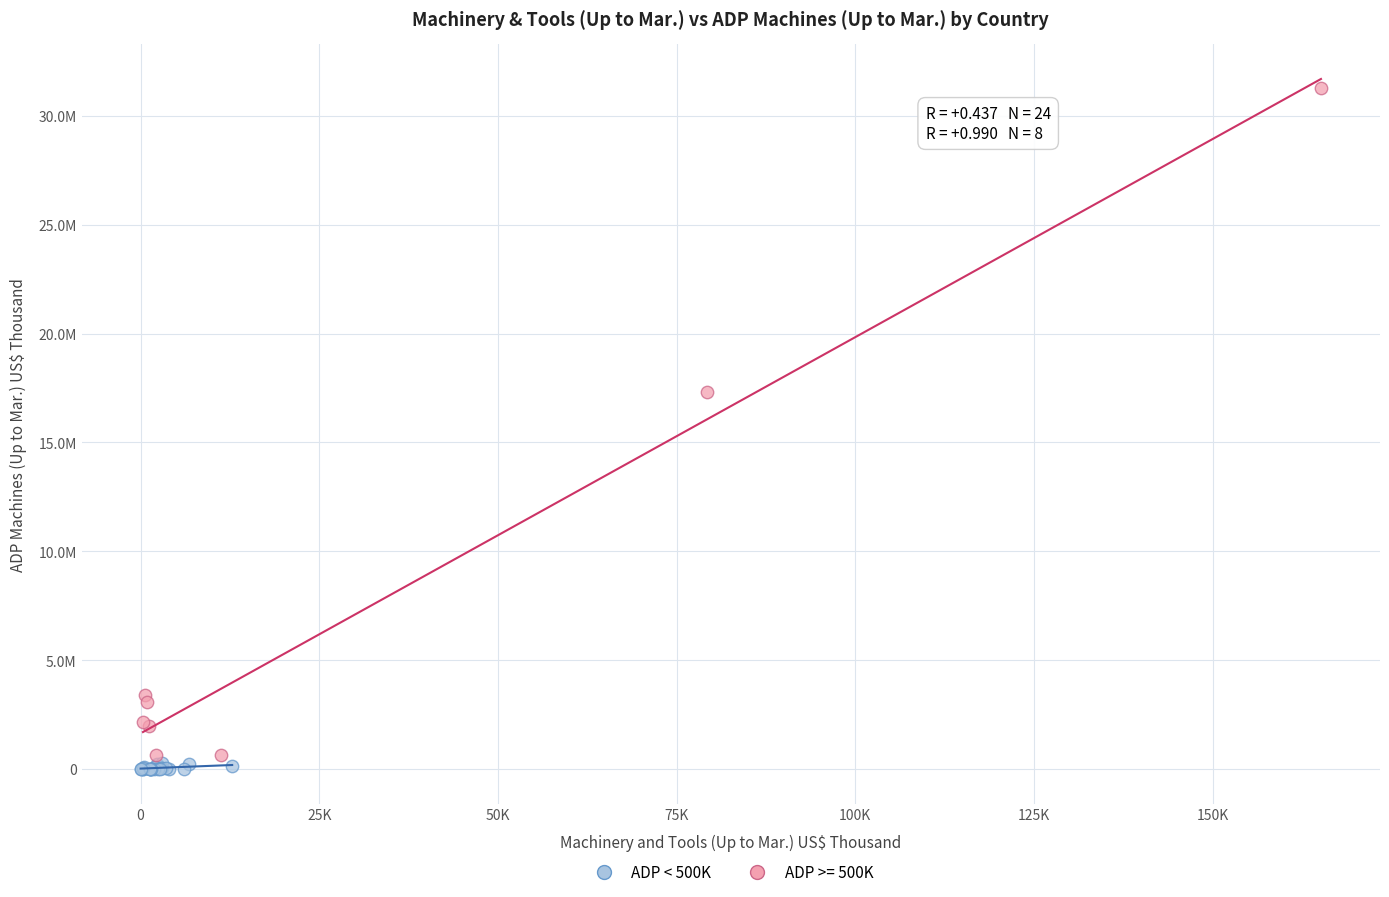

What are all the series names shown in the legend?

ADP < 500K, ADP >= 500K